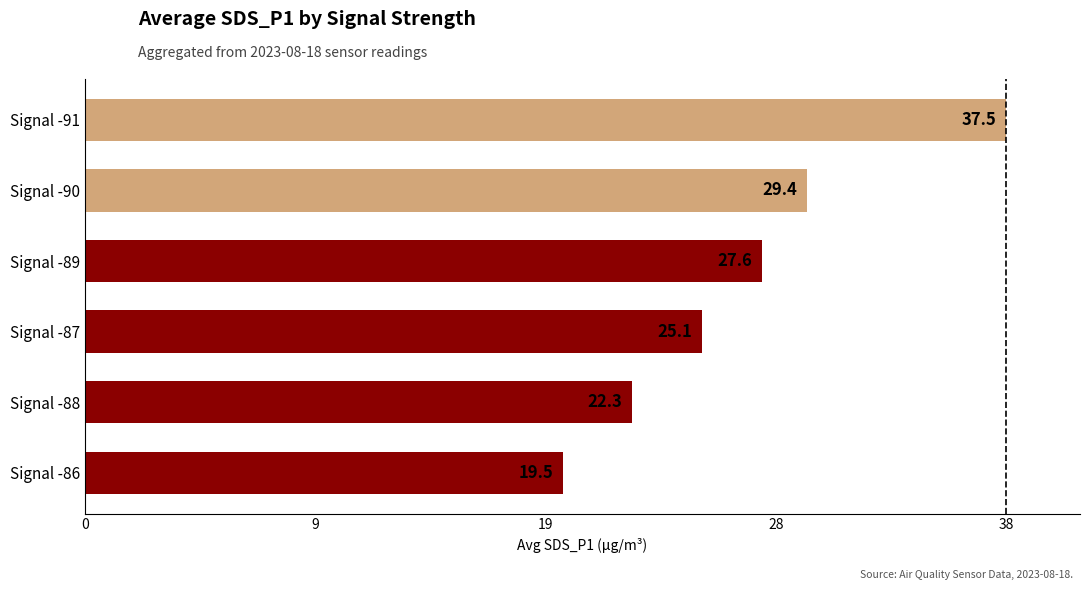

Which label corresponds to the largest value in the chart?

Signal -91